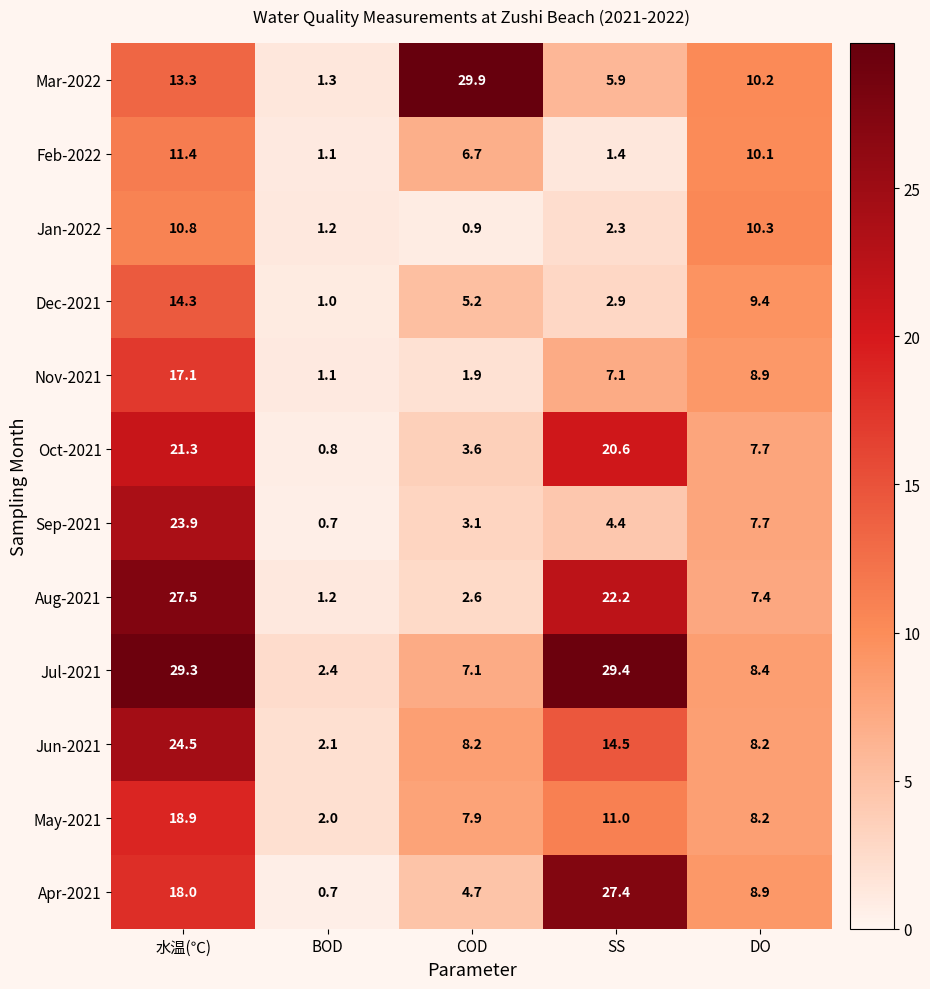

What is the total value across all series at 水温(℃)?

230.3